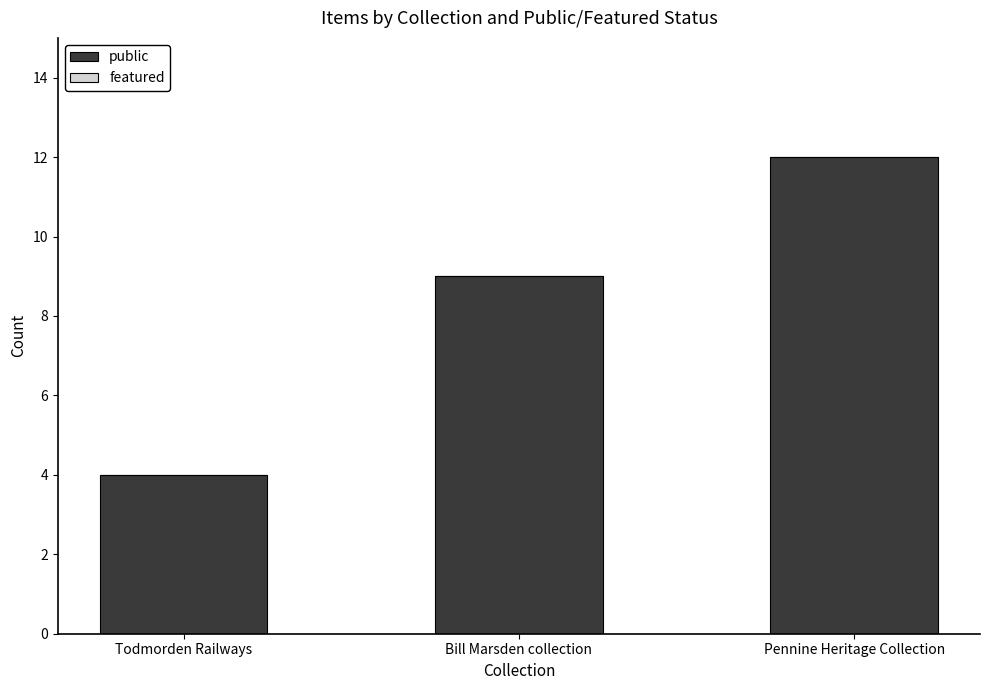

What is the change in value from Todmorden Railways to Bill Marsden collection?

+5